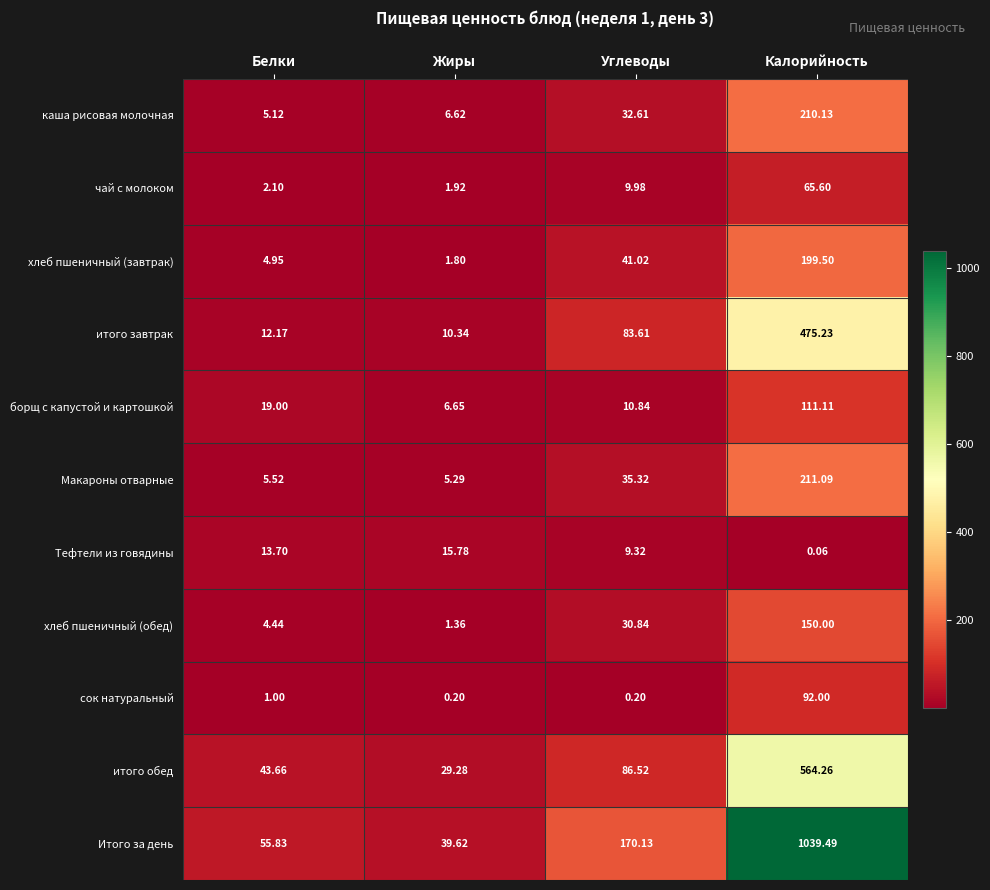

Between Жиры and Калорийность, which series saw the biggest shift?

Итого за день